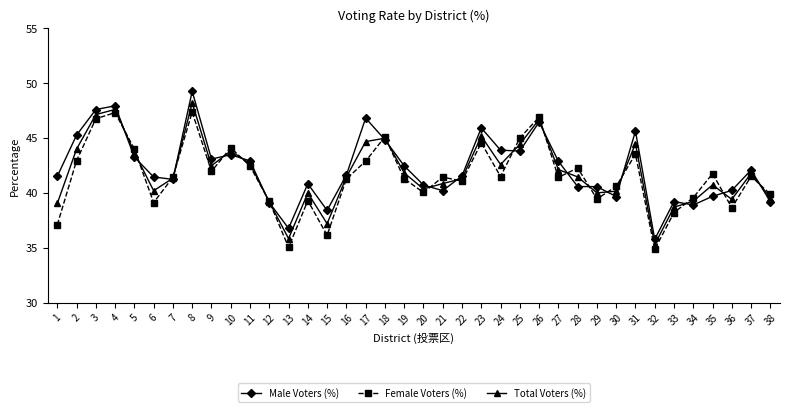

True or false: Male Voters (%) has more than 2 interior local peaks.

True